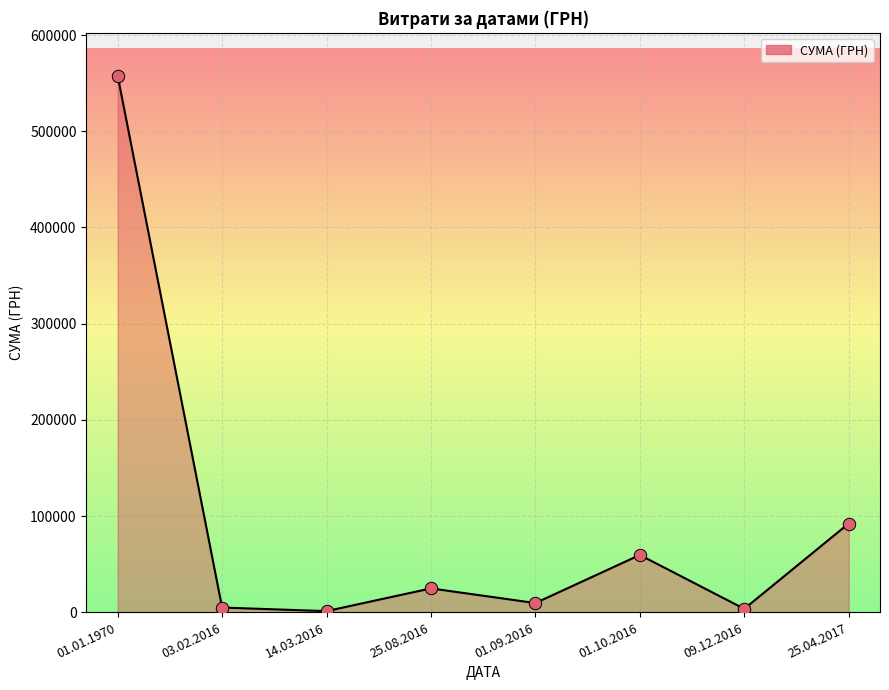

What is the change in value from 14.03.2016 to 01.10.2016?

+58346.1